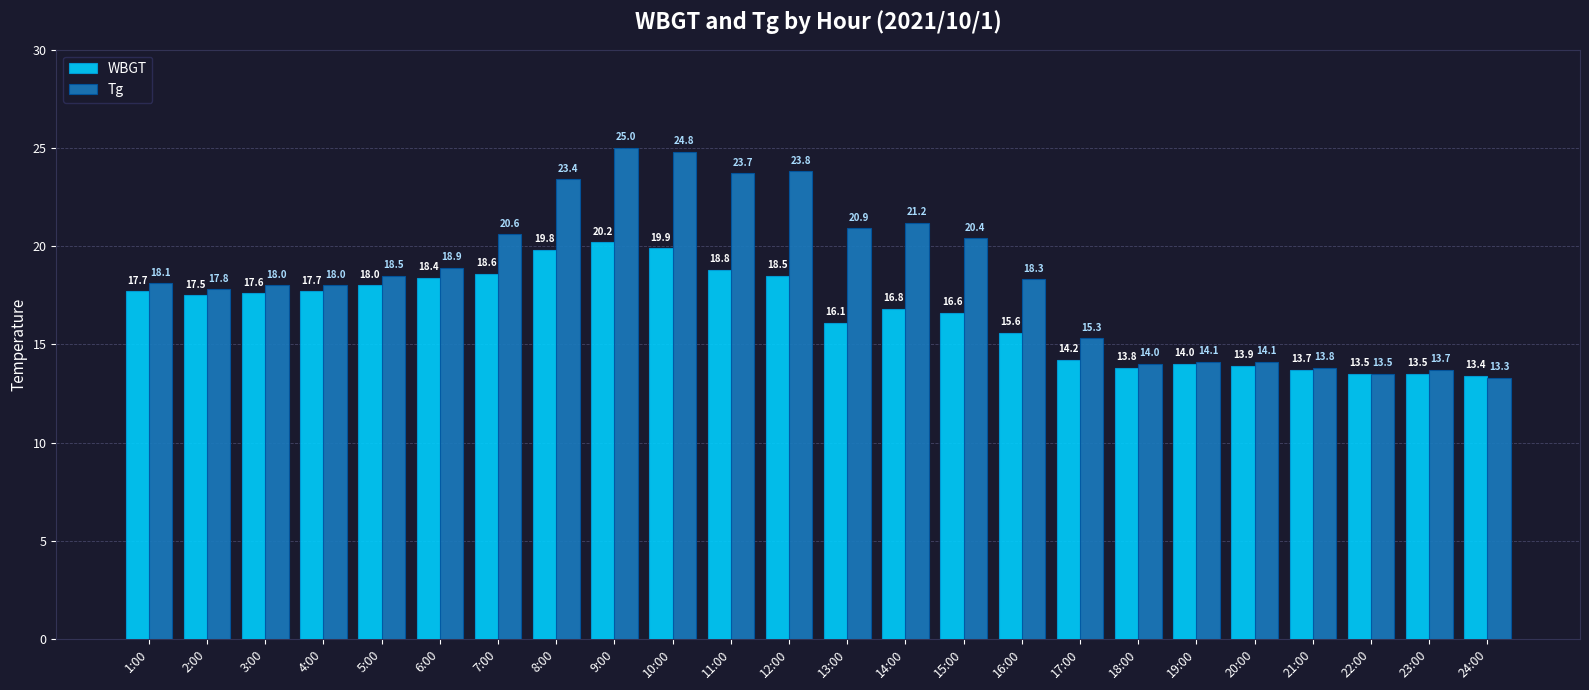

What is the minimum value shown in the chart?

13.3